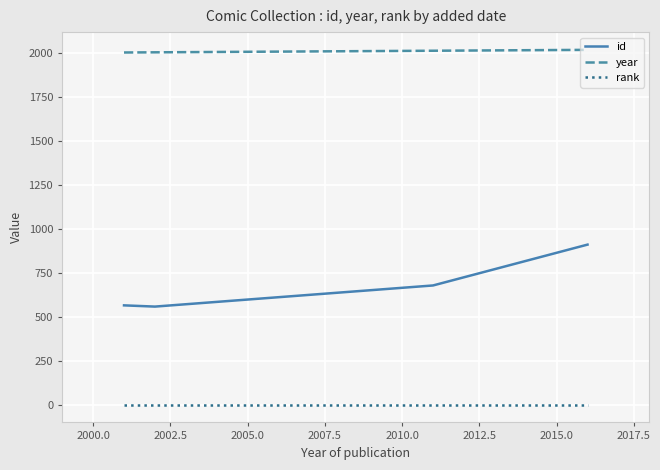

Which series has the widest spread of values?

id